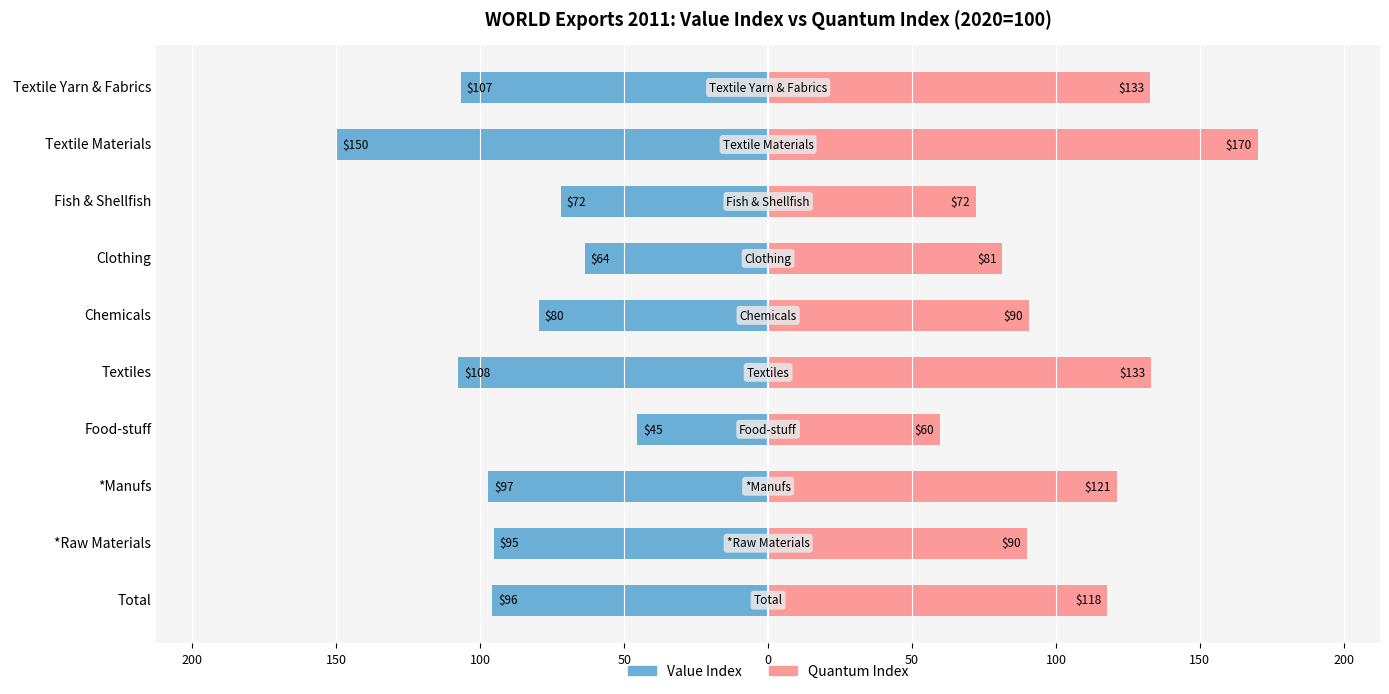

Rank the series by their average value, from highest to lowest.

Quantum Index, Value Index